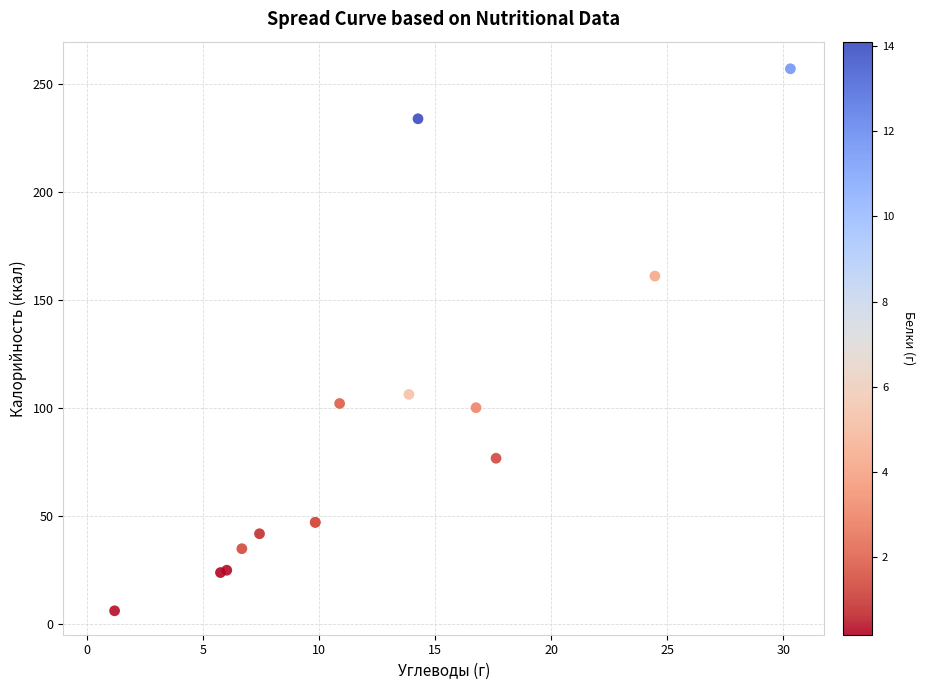

What Y value in the scatter plot is closest to 131?

106.2